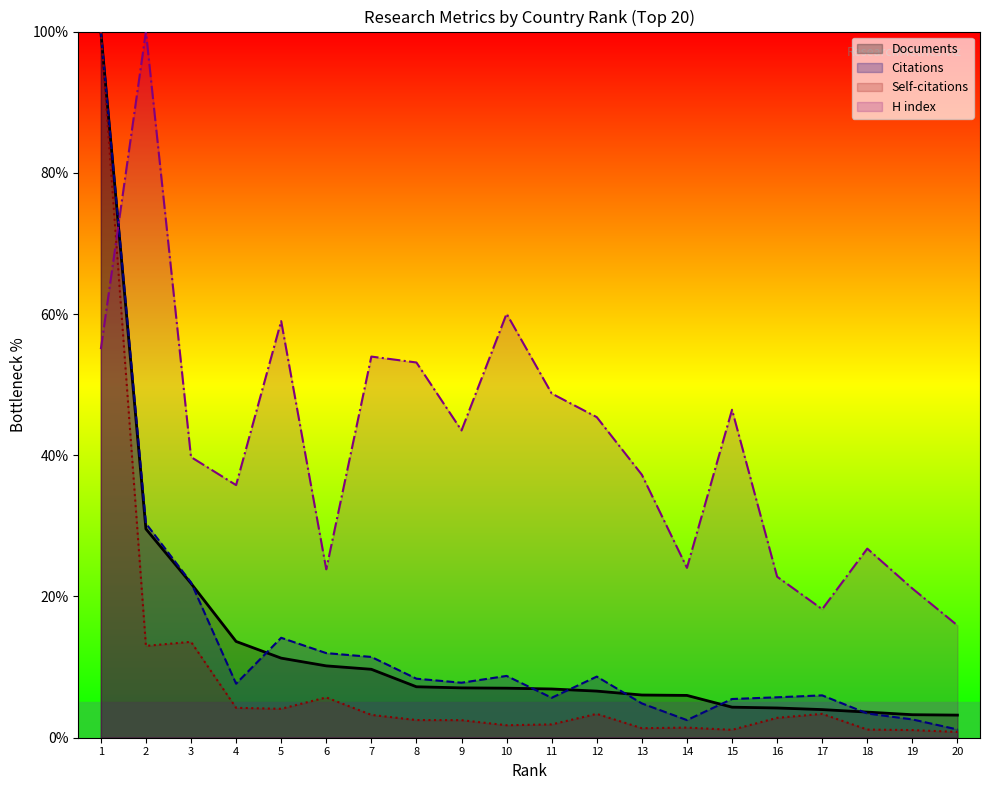

At which label does H index first exceed 43?

1